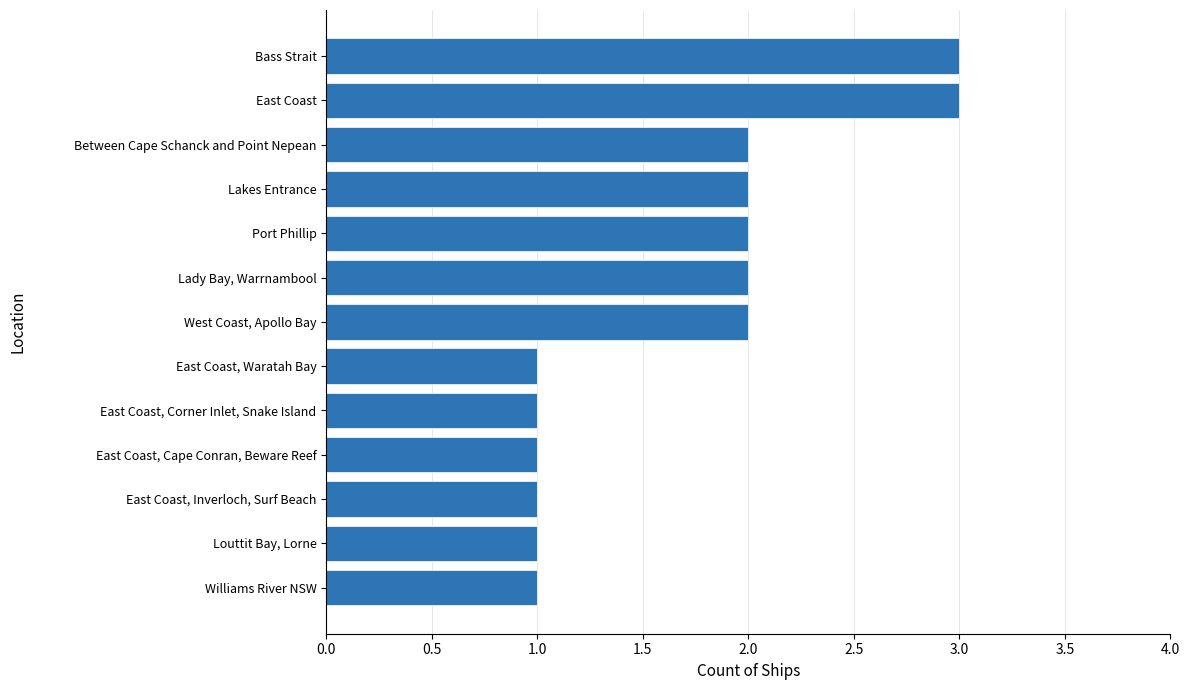

Are the bars horizontal?

Yes